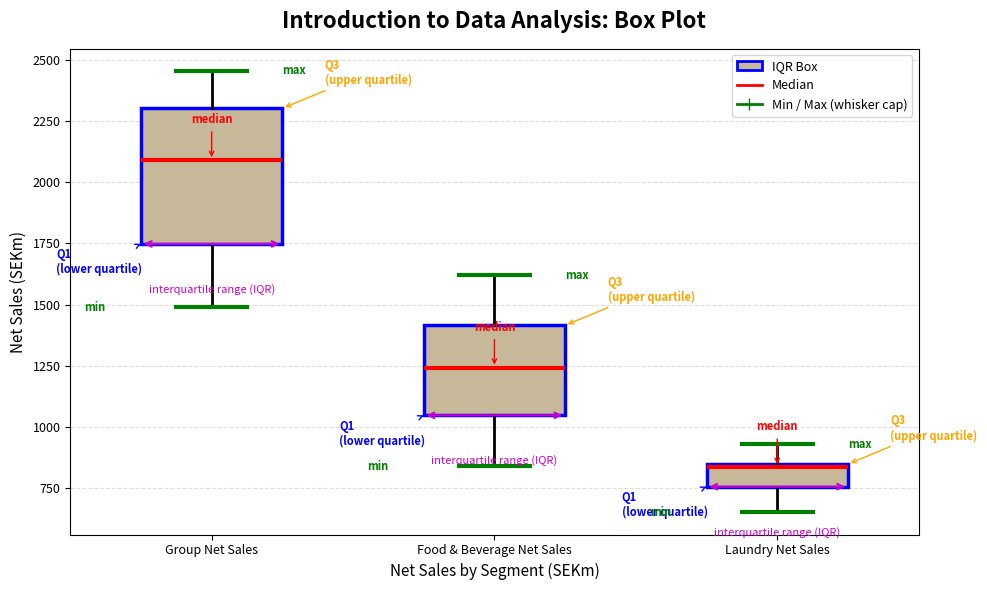

Where does the lower whisker of the box for Laundry Net Sales end on the y-axis? The values are not printed on the chart, so give them approximately, as read against the axis.

650